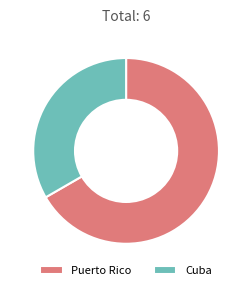

Is the sum of Cuba and Puerto Rico greater than half?

Yes